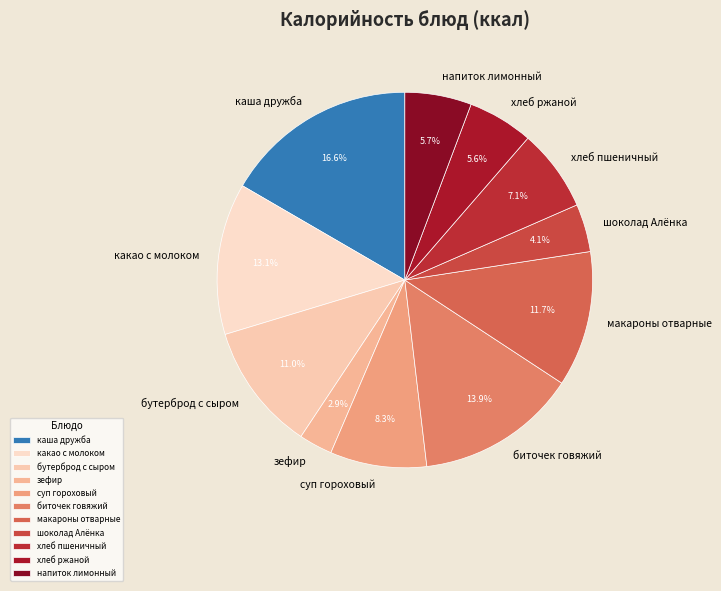

What percentage do макароны отварные and хлеб ржаной together represent?

17.3%